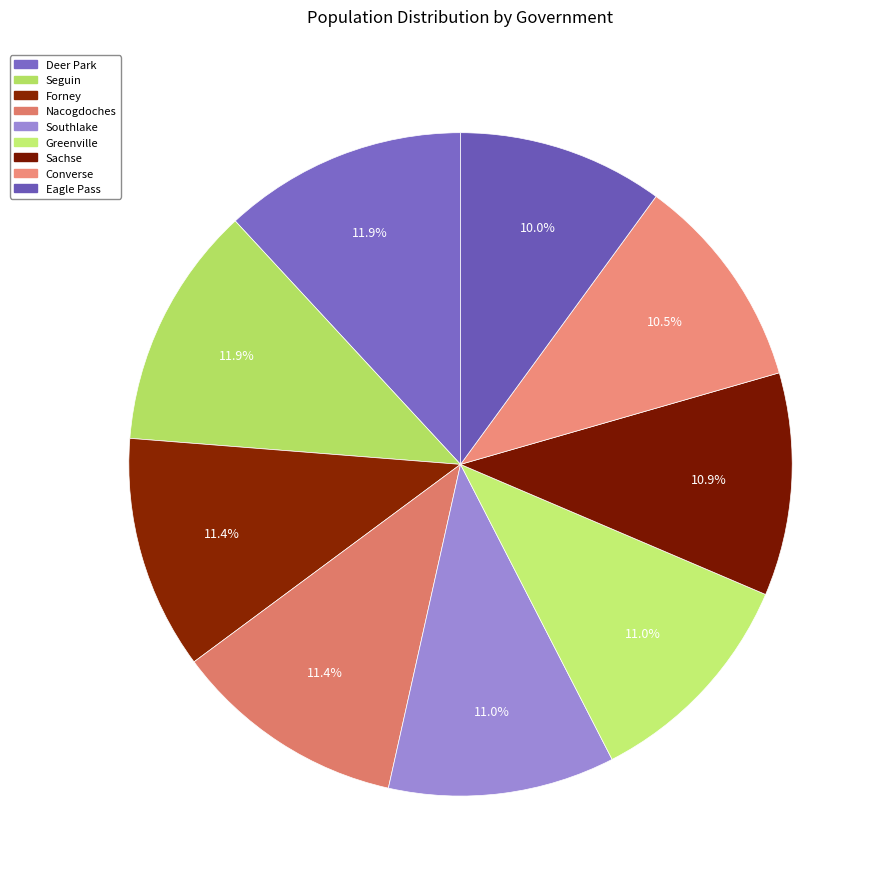

Is it true that Southlake is 11% of the pie?

True